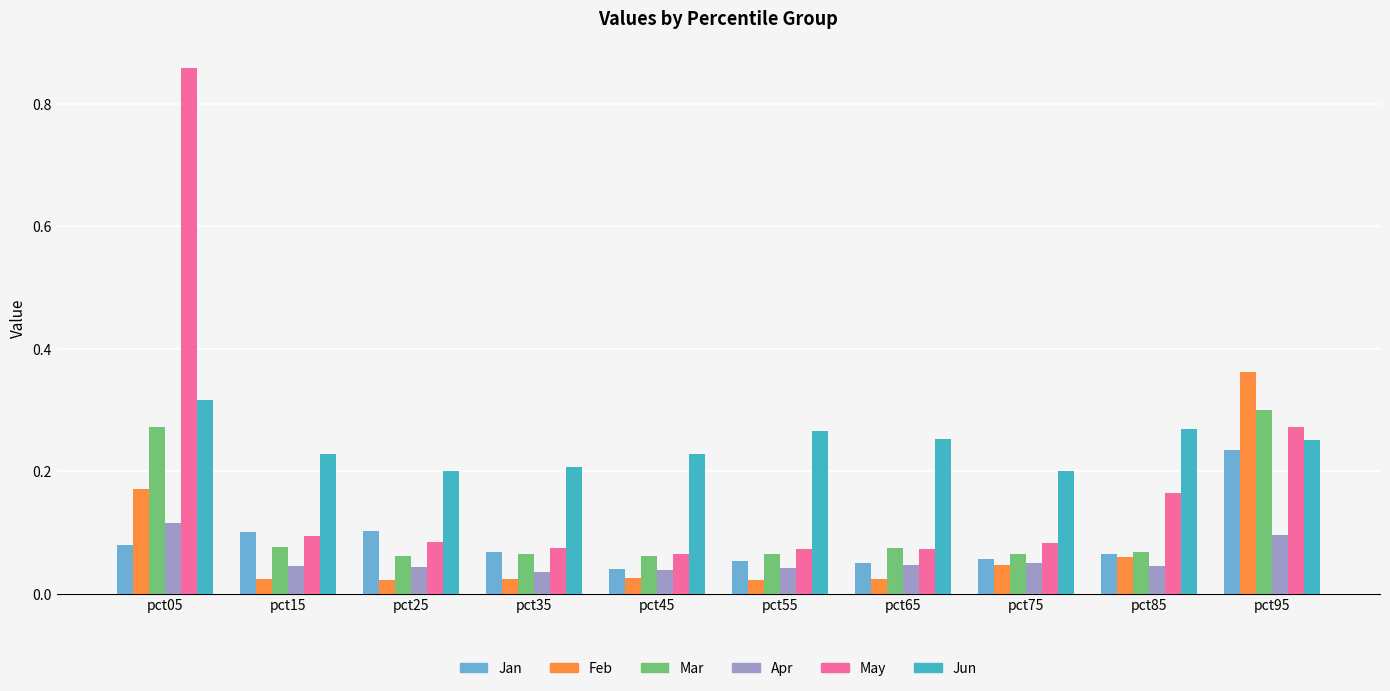

What is the sum of all May values?

1.8